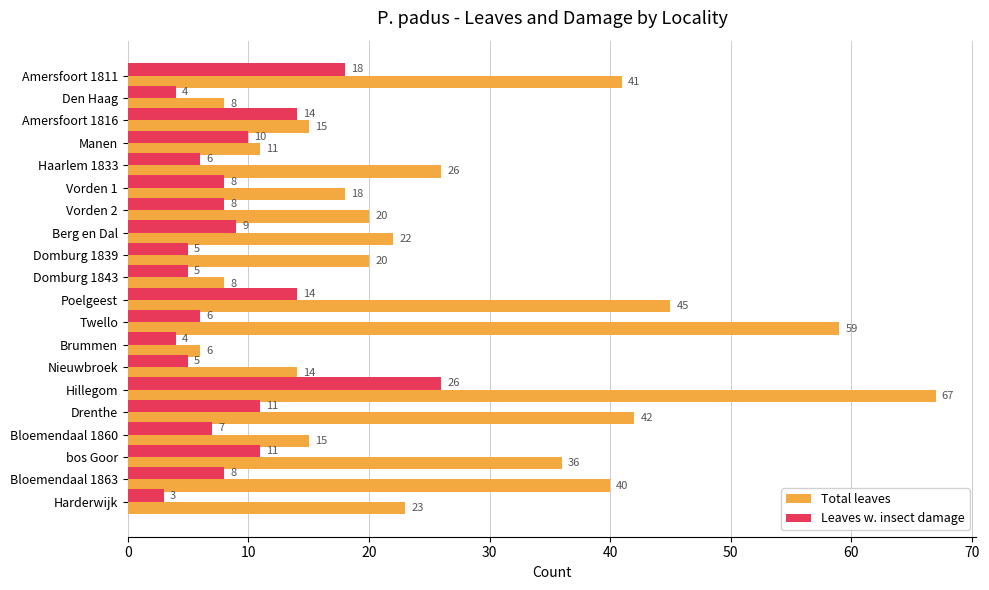

List the series in order of their overall mean, highest first.

Total leaves, Leaves w. insect damage